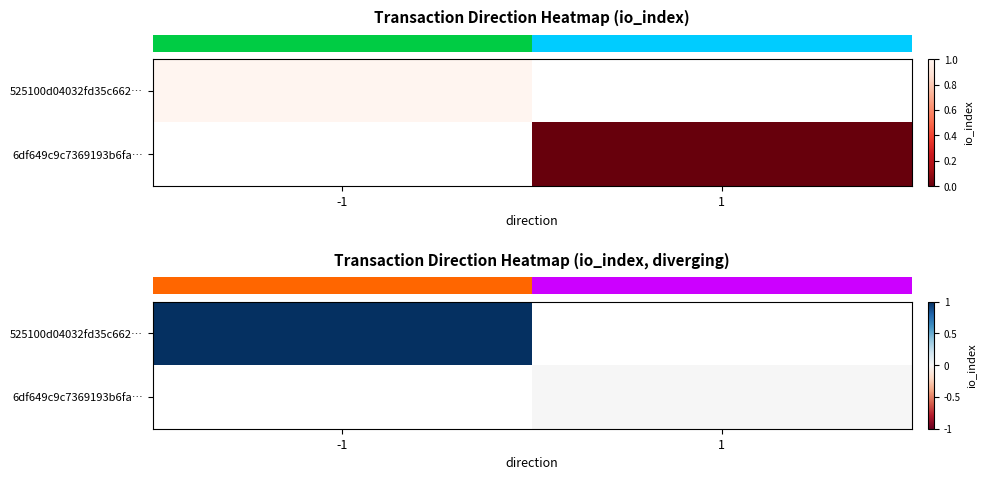

At how many categories does at least one series exceed 0?

1